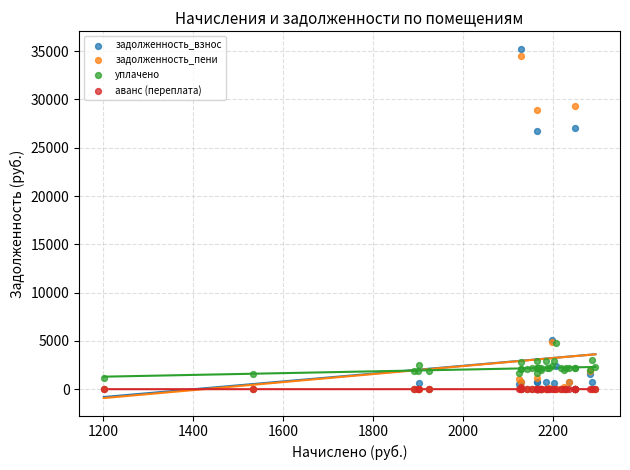

Which series has the largest Y range (max minus min)?

задолженность_взнос